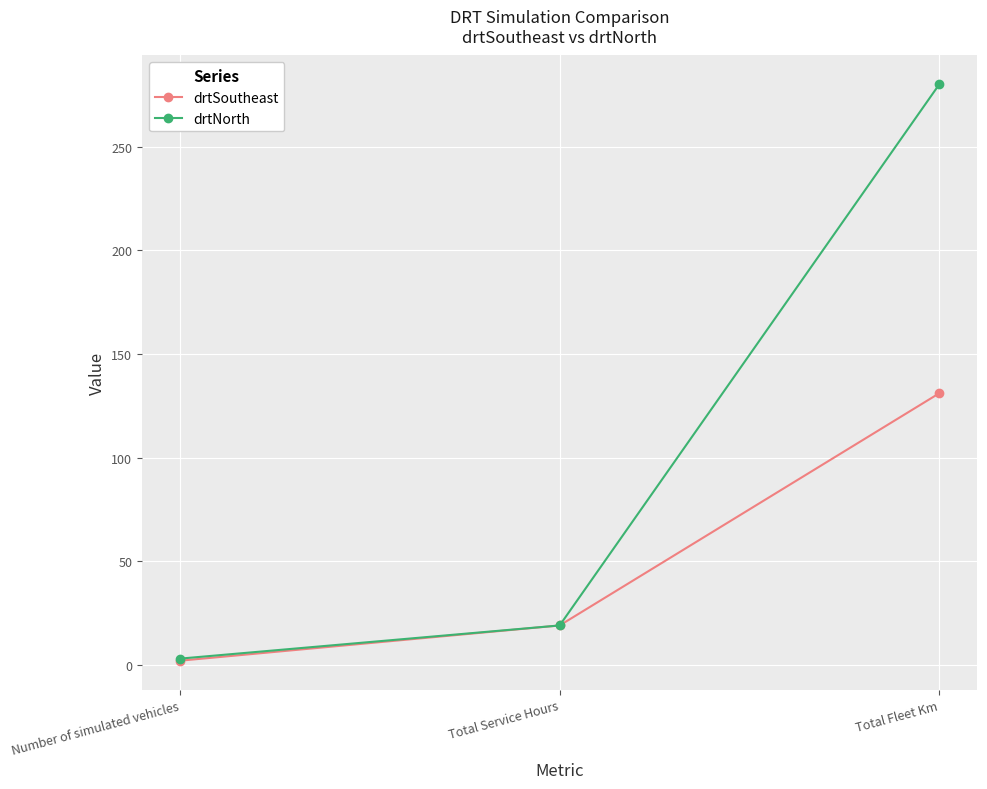

True or false: drtSoutheast has a value of 19 at Total Service Hours.

True